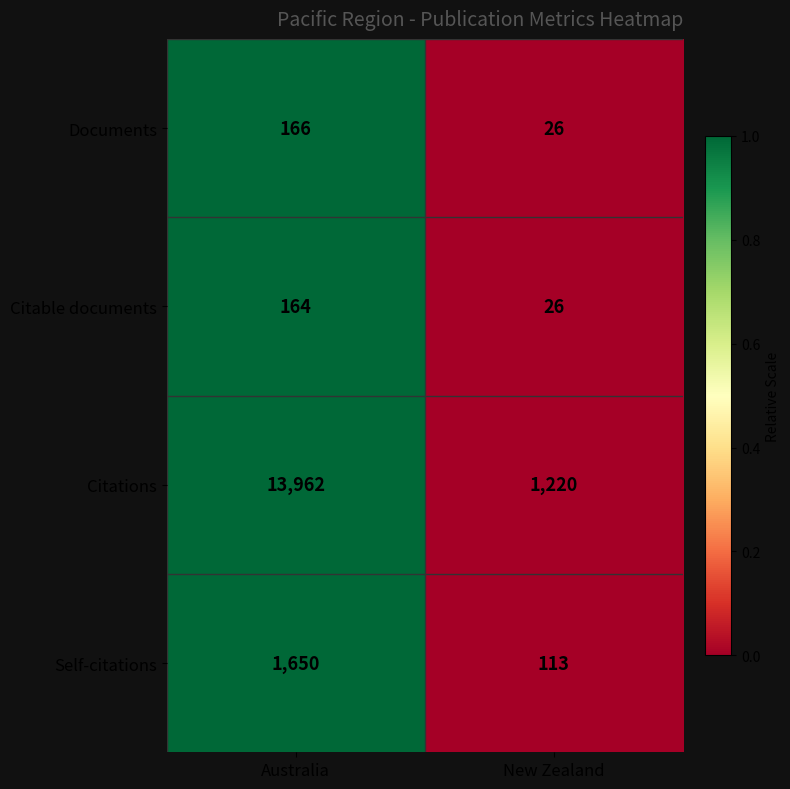

Read the Self-citations value at Australia.

1650